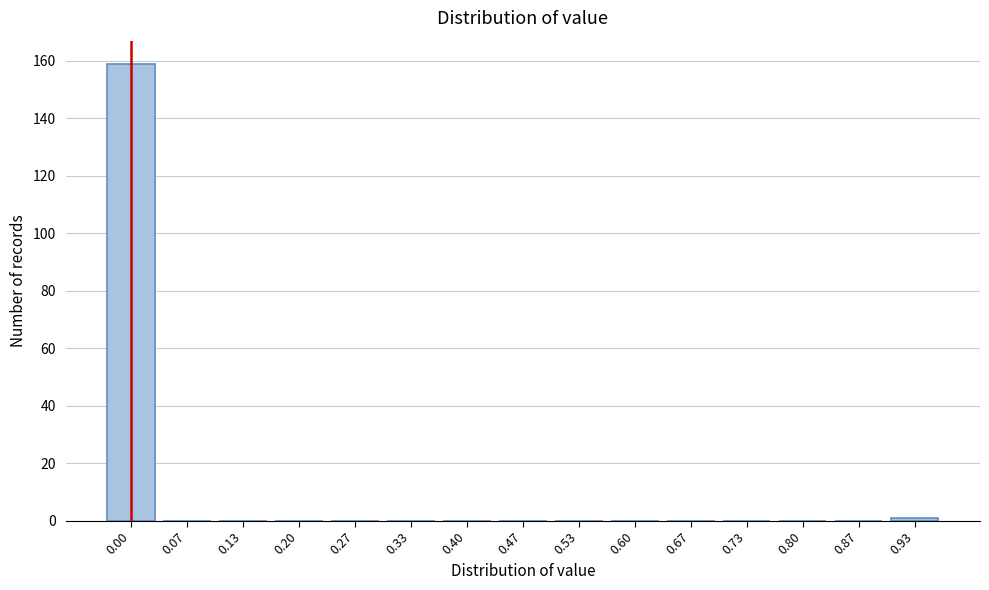

Reading left to right, extract all data points from this chart.

0.00=159	0.07=0	0.13=0	0.20=0	0.27=0	0.33=0	0.40=0	0.47=0	0.53=0	0.60=0	0.67=0	0.73=0	0.80=0	0.87=0	0.93=1